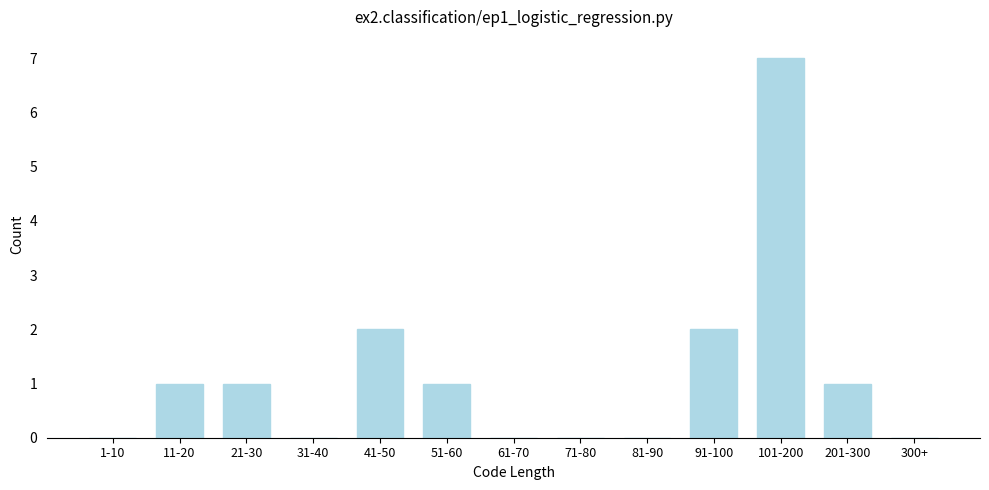

Reading left to right, extract all data points from this chart.

1-10=0	11-20=1	21-30=1	31-40=0	41-50=2	51-60=1	61-70=0	71-80=0	81-90=0	91-100=2	101-200=7	201-300=1	300+=0